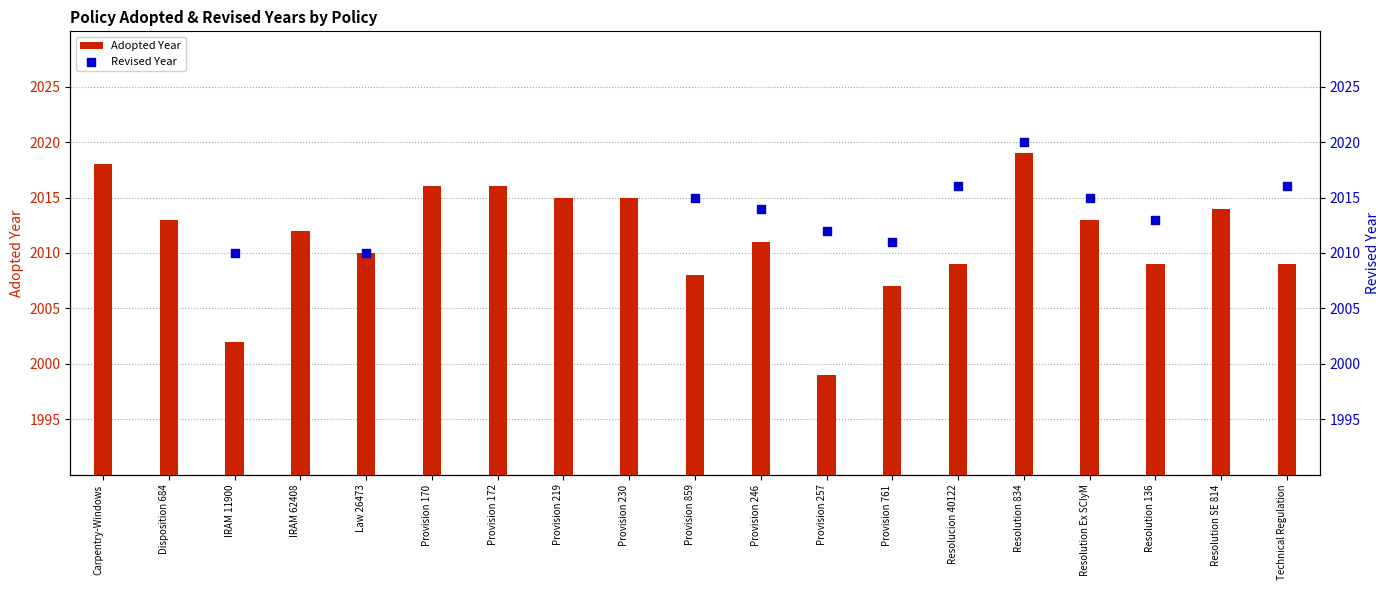

What is the change in value from IRAM 11900 to Resolution 834?

+17